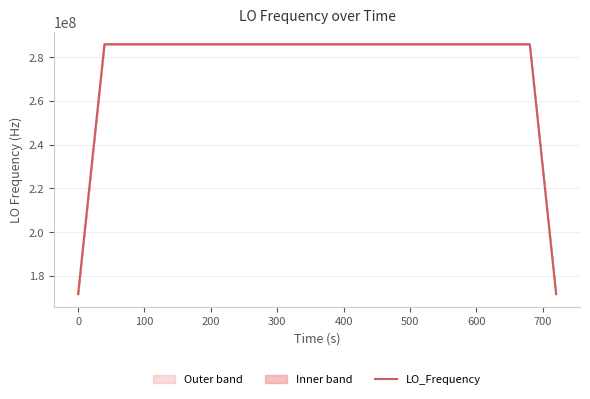

What is the value of the 31st point from the left?

286047000.7